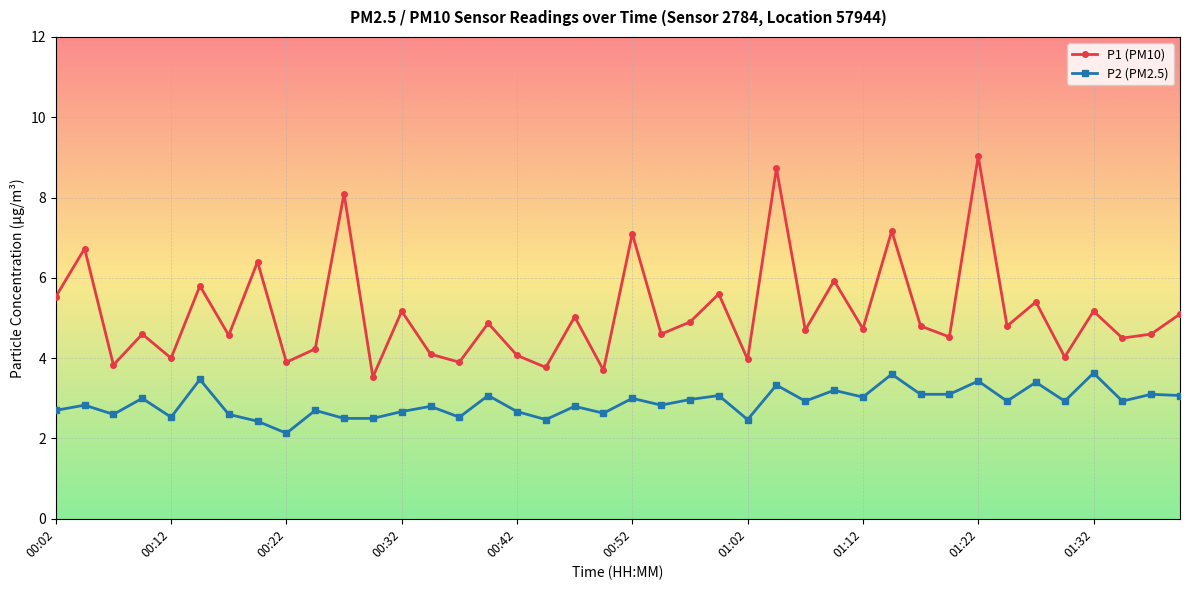

How many distinct data groups are displayed?

2